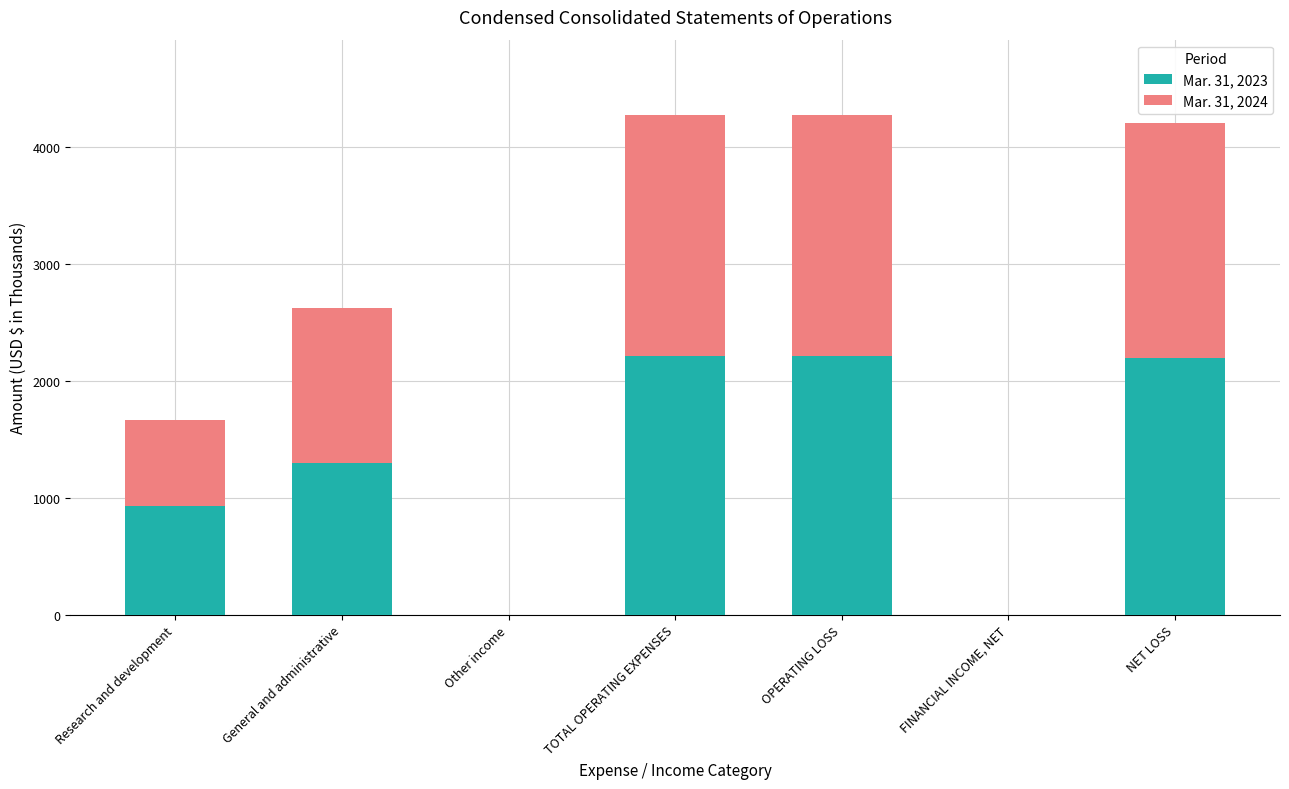

True or false: Mar. 31, 2023 has a value of 1368 at OPERATING LOSS.

False